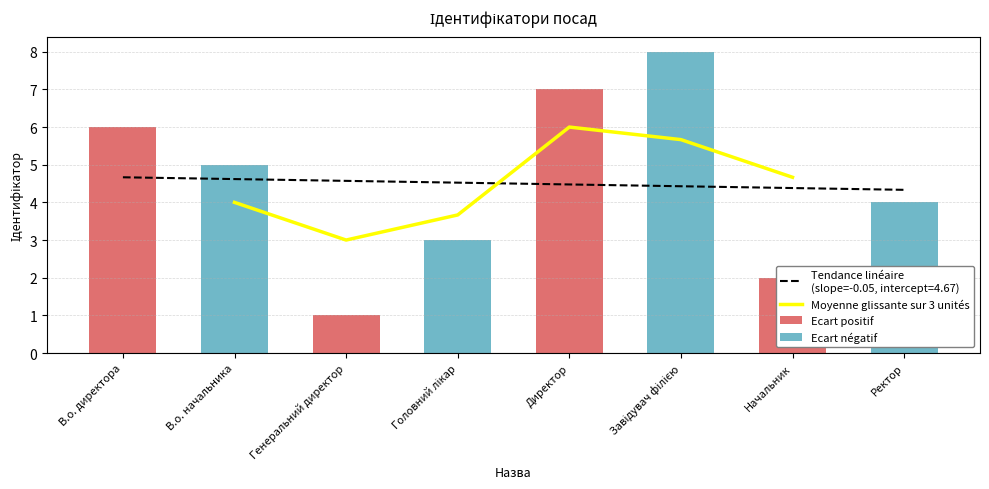

Which has a higher value, Директор or Головний лікар?

Директор